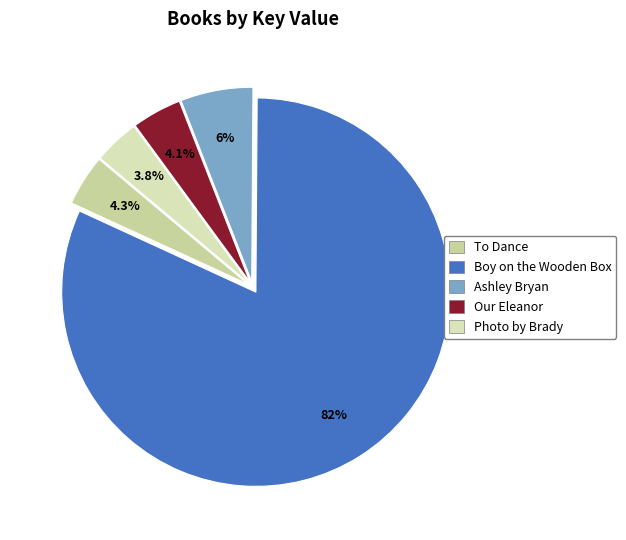

To the nearest percent, what portion does Ashley Bryan represent?

6%